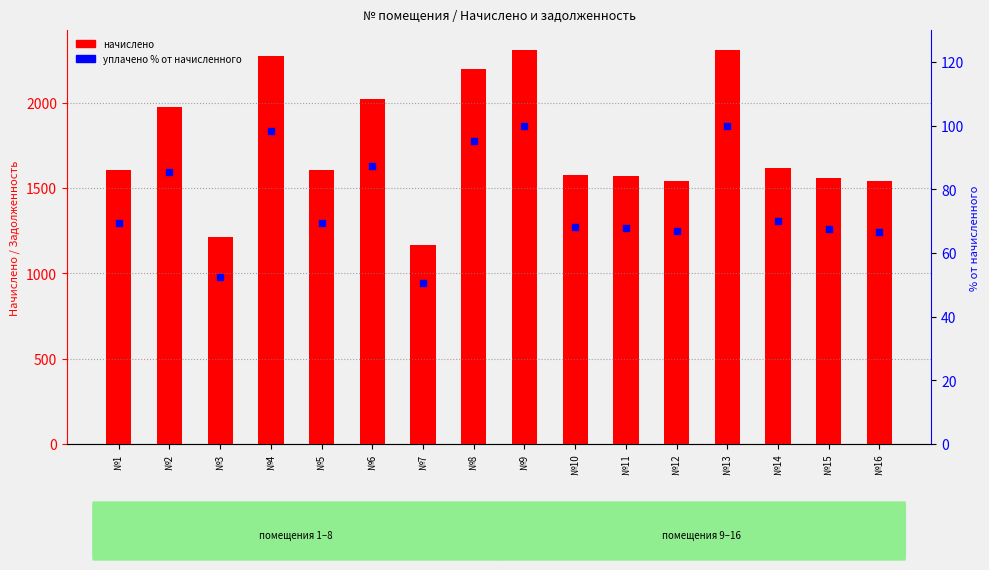

Which series has the largest Y range (max minus min)?

начислено